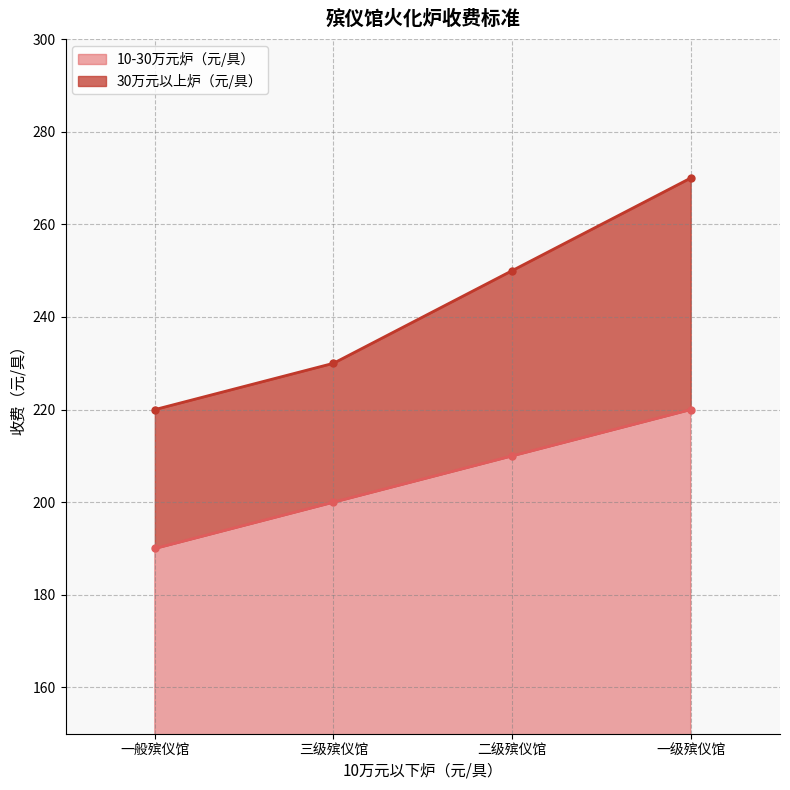

True or false: 10-30万元炉（元/具） and 30万元以上炉（元/具） intersect in this chart.

False